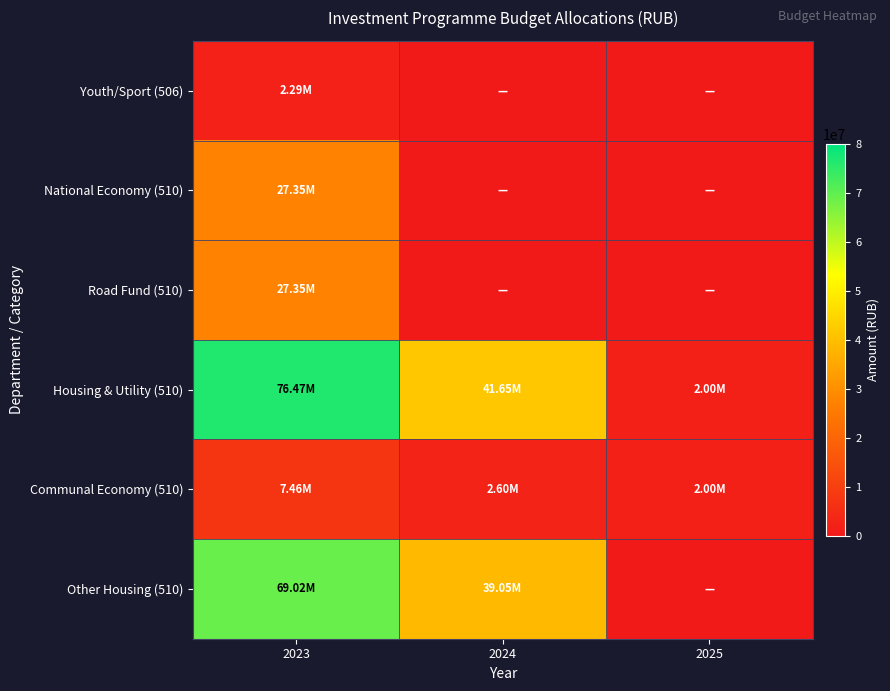

At how many categories does at least one series exceed 33059911?

2